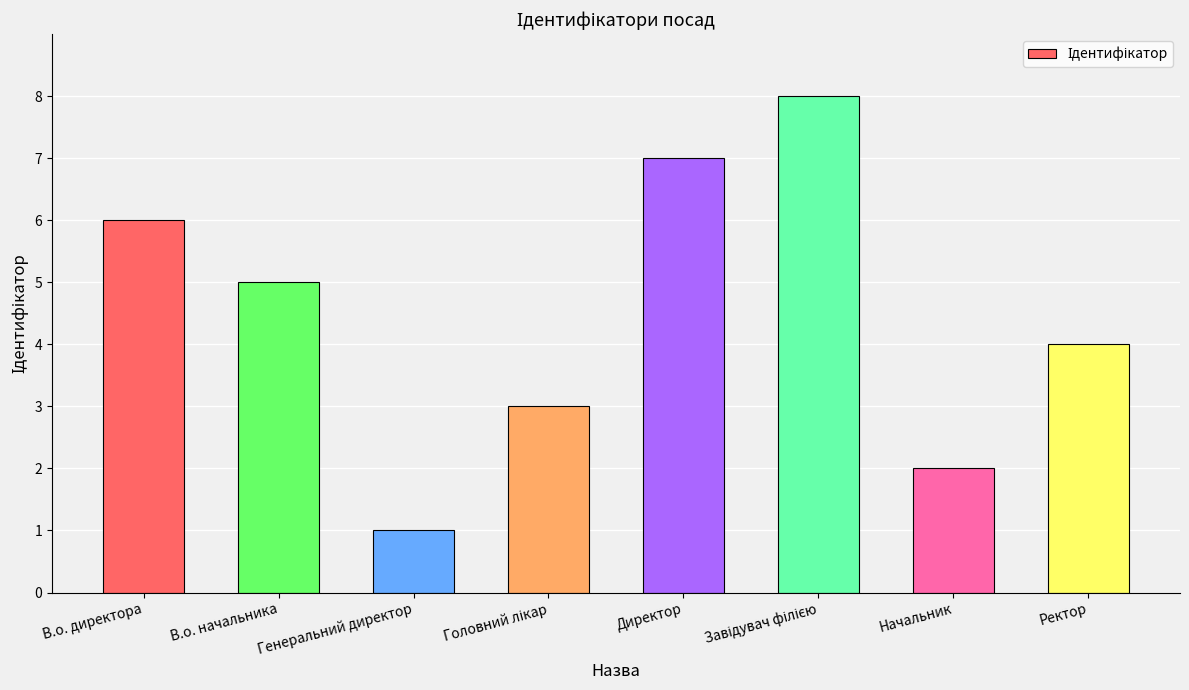

Between В.о. директора and Ректор, which is larger?

В.о. директора